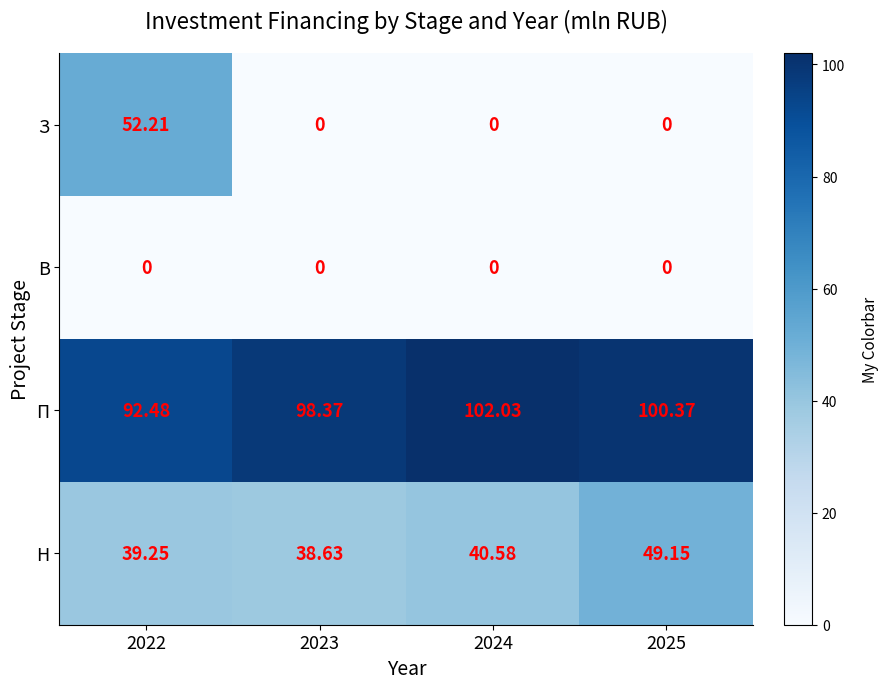

List the series in order of their peak value, highest first.

П, З, Н, В